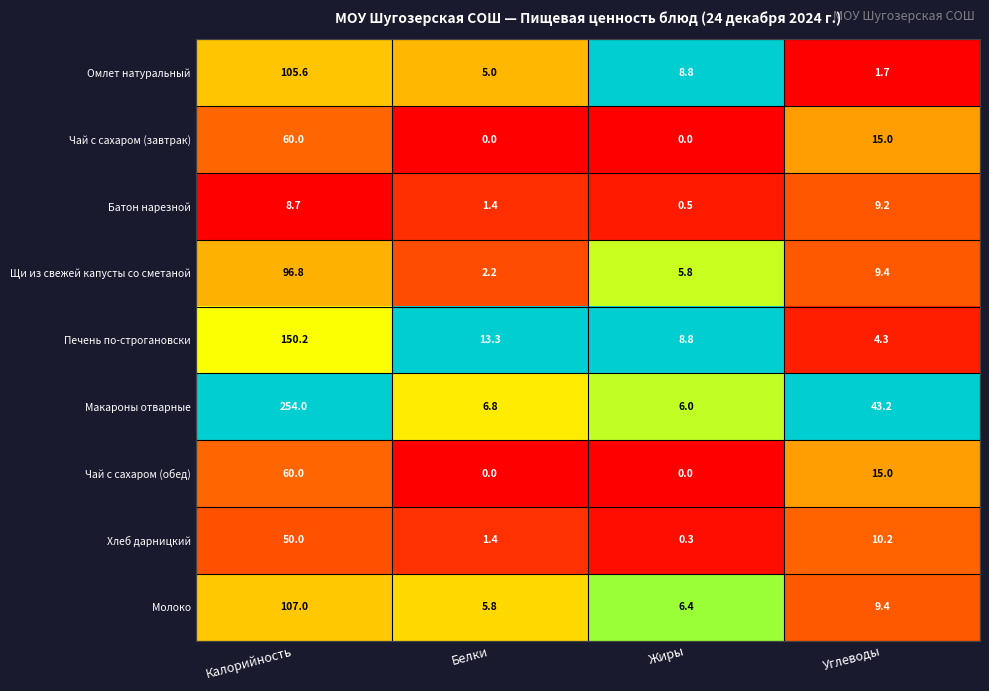

What is the greatest value displayed?

254.0